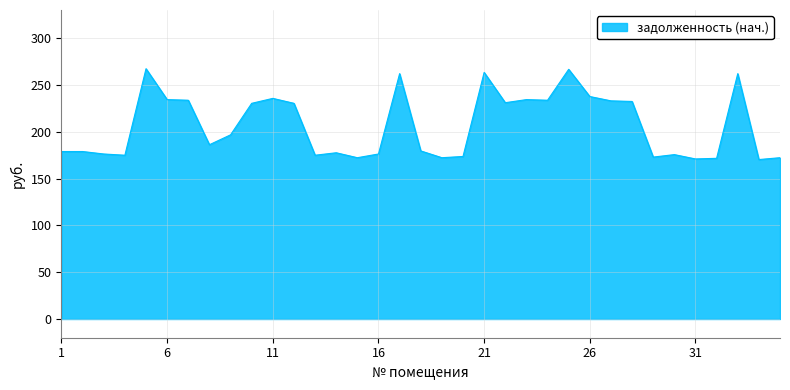

What is the difference between the maximum and minimum values?

97.0